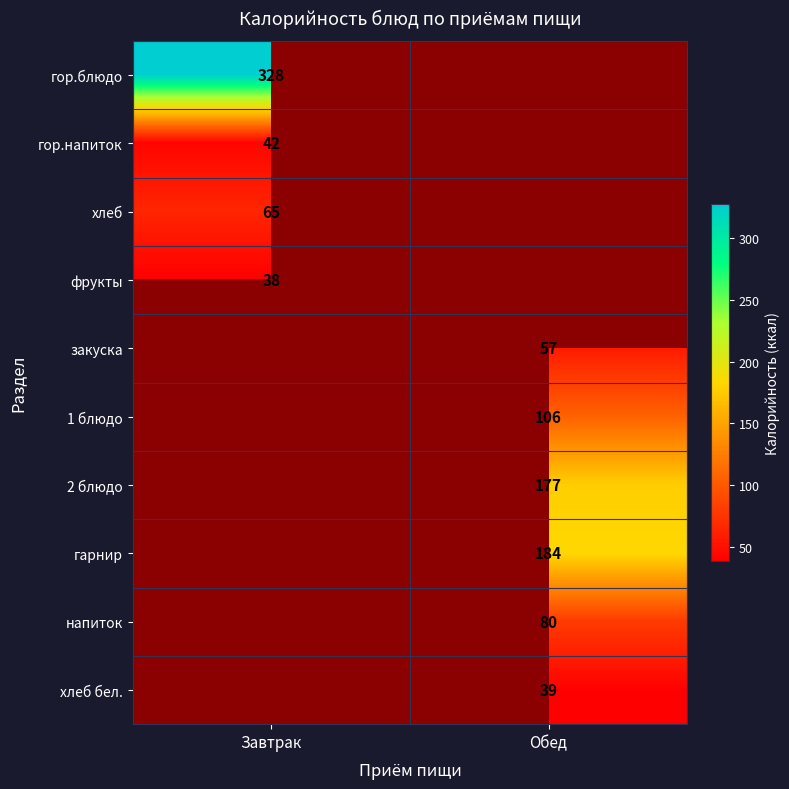

At which category does the chart reach its peak across all series?

Завтрак